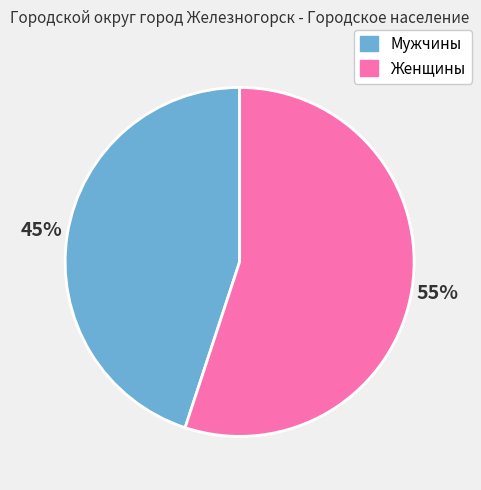

Is Мужчины the majority of the pie?

No